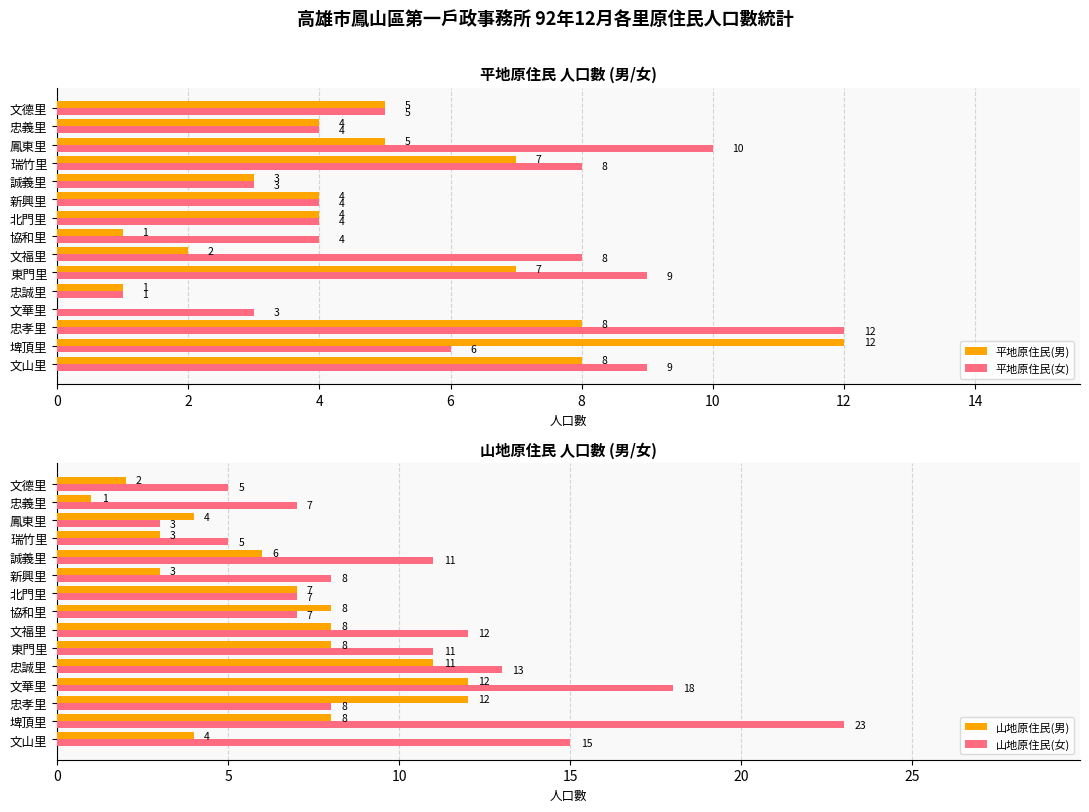

The 山地原住民(男) series shows 8 at 誠義里. True or false?

False